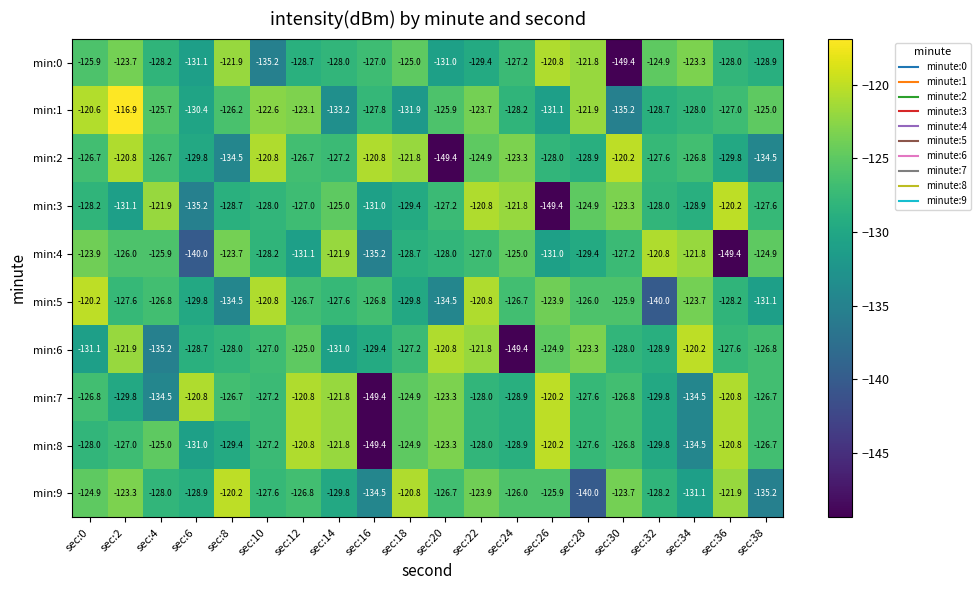

At which label does min:3 first exceed -127?

sec:4